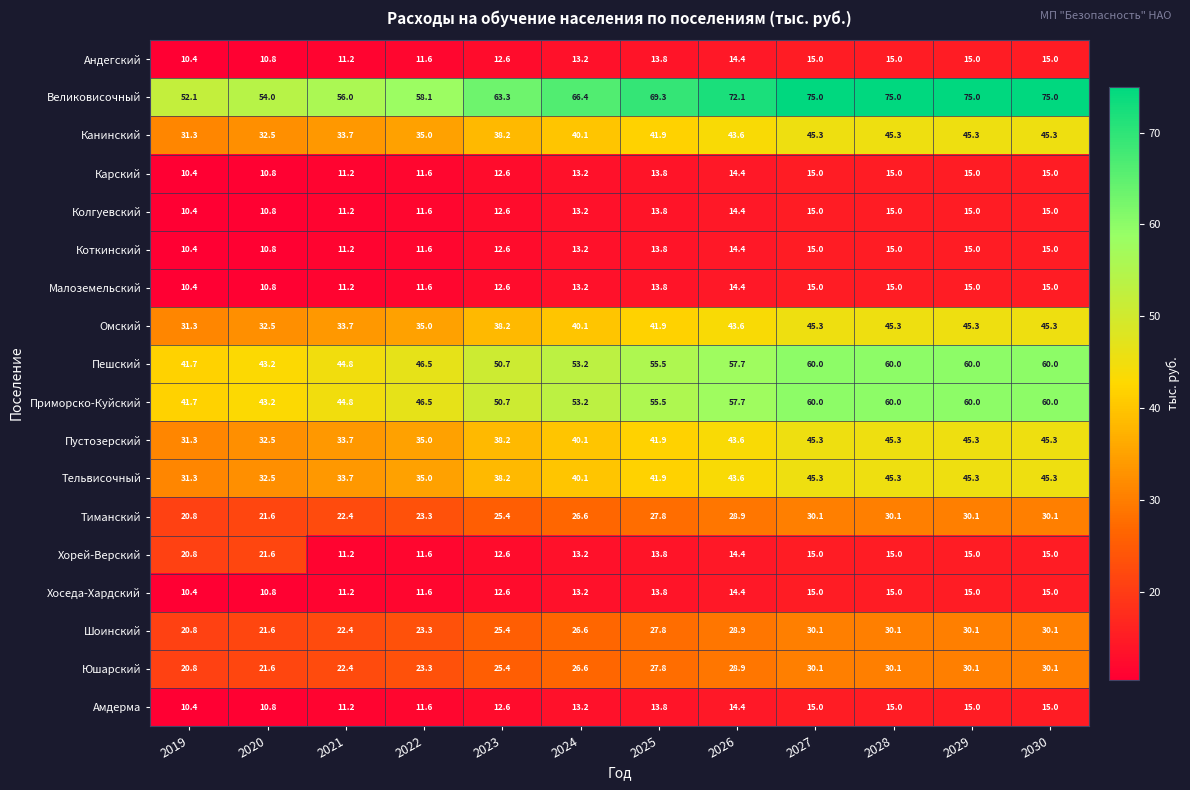

Count the number of data series in this chart.

18